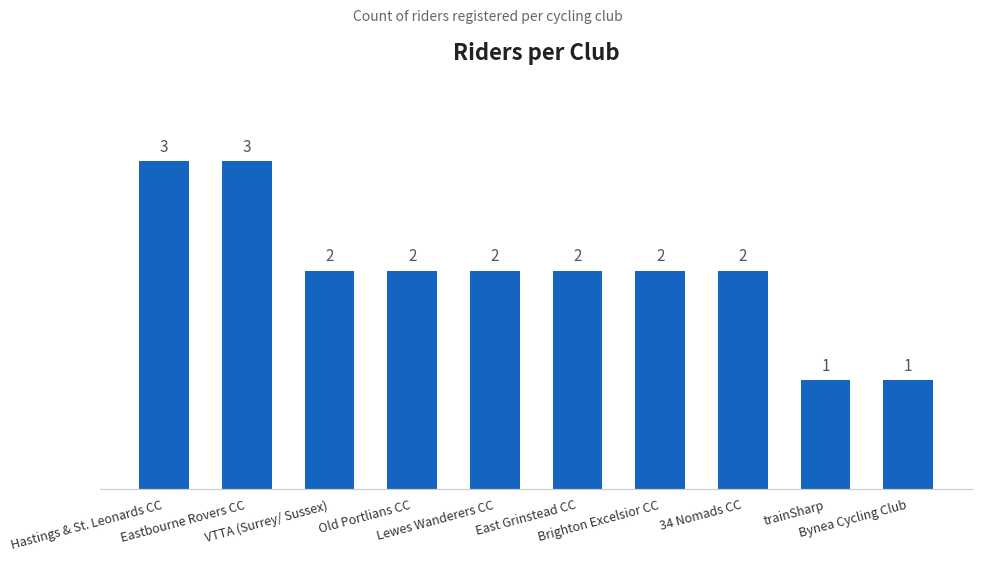

What is the maximum value shown in the chart?

3